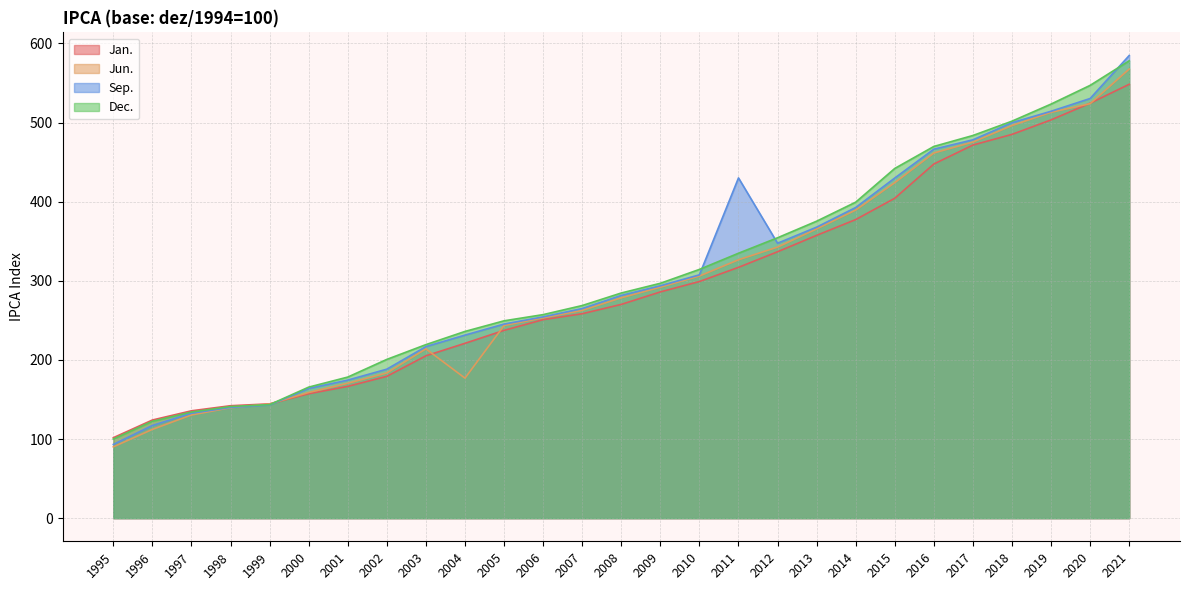

At which category does the chart reach its peak across all series?

2021